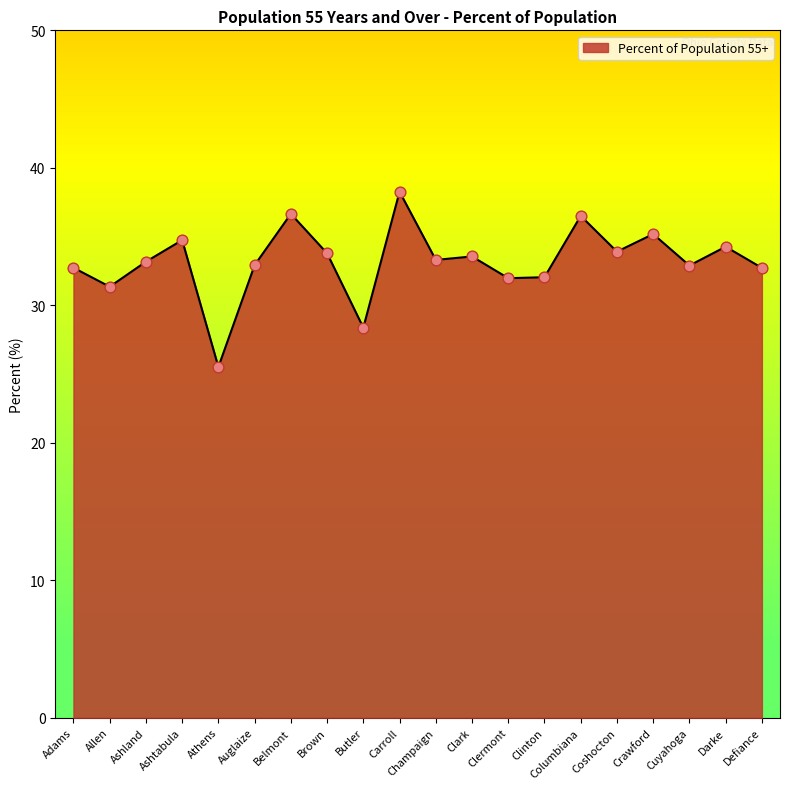

What is the ratio of the value at Clark to the value at Crawford?

1.0